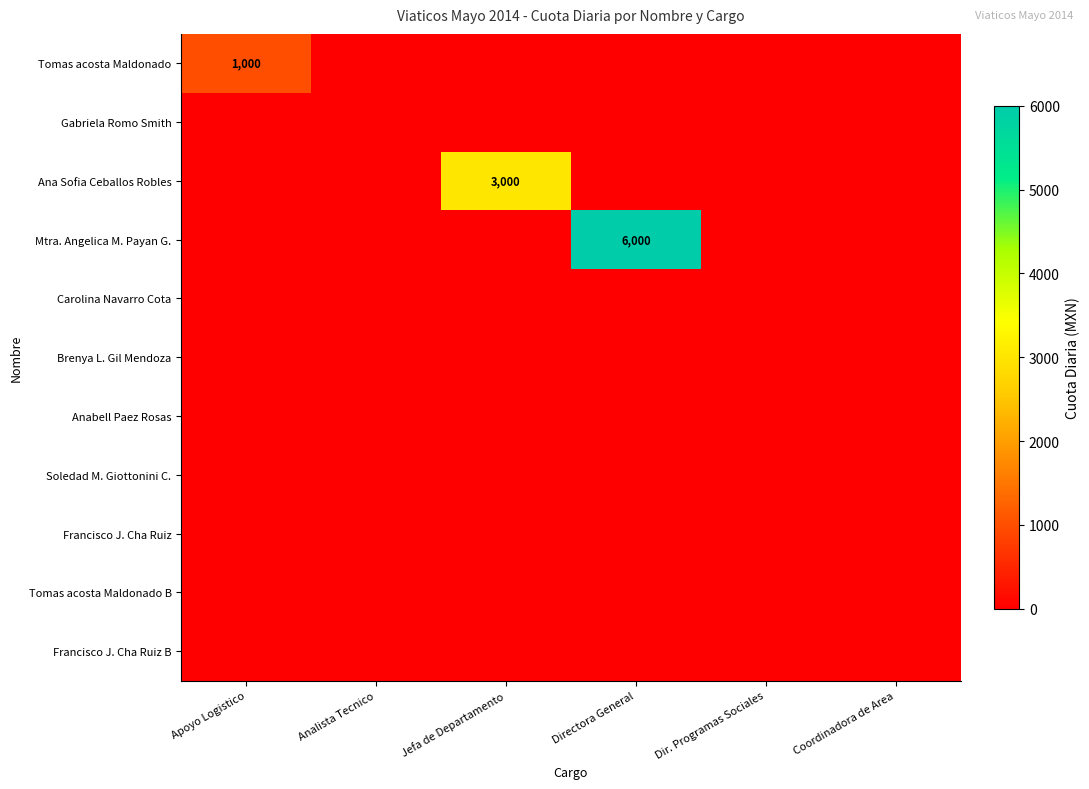

List the labels in order of Carolina Navarro Cota value, smallest first.

Apoyo Logistico, Analista Tecnico, Jefa de Departamento, Directora General, Dir. Programas Sociales, Coordinadora de Area